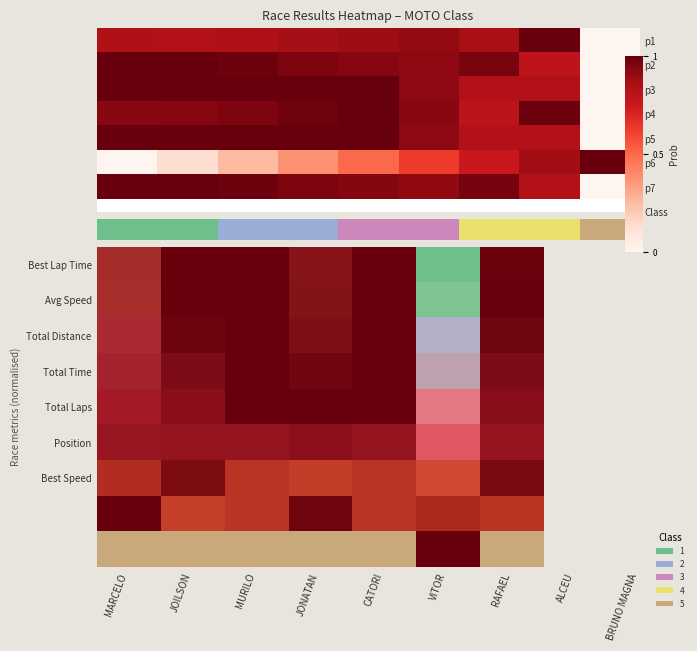

At which category is the sum across all series the highest?

CATORI